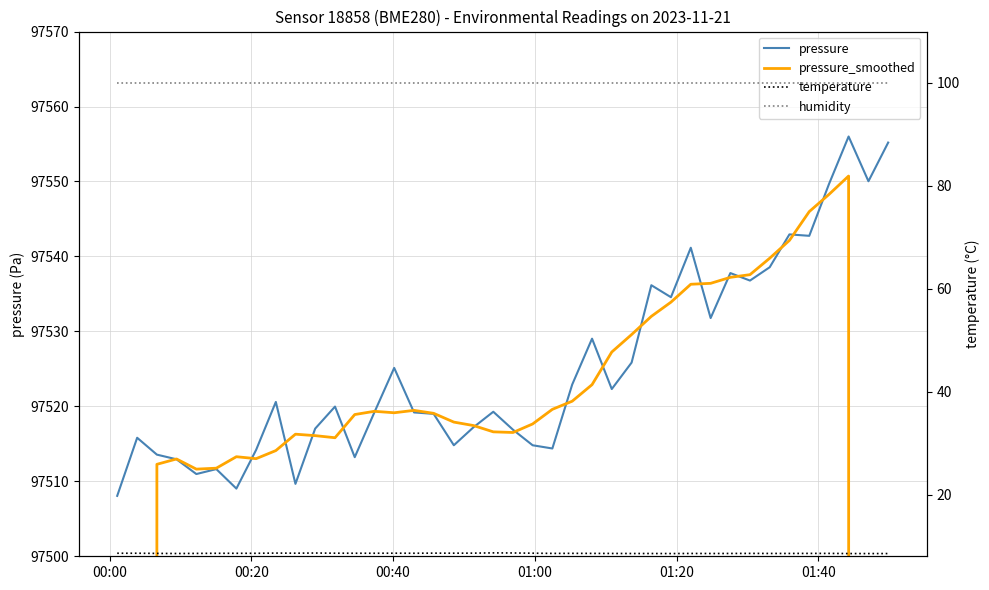

What is the highest value of the pressure series?

97556.0